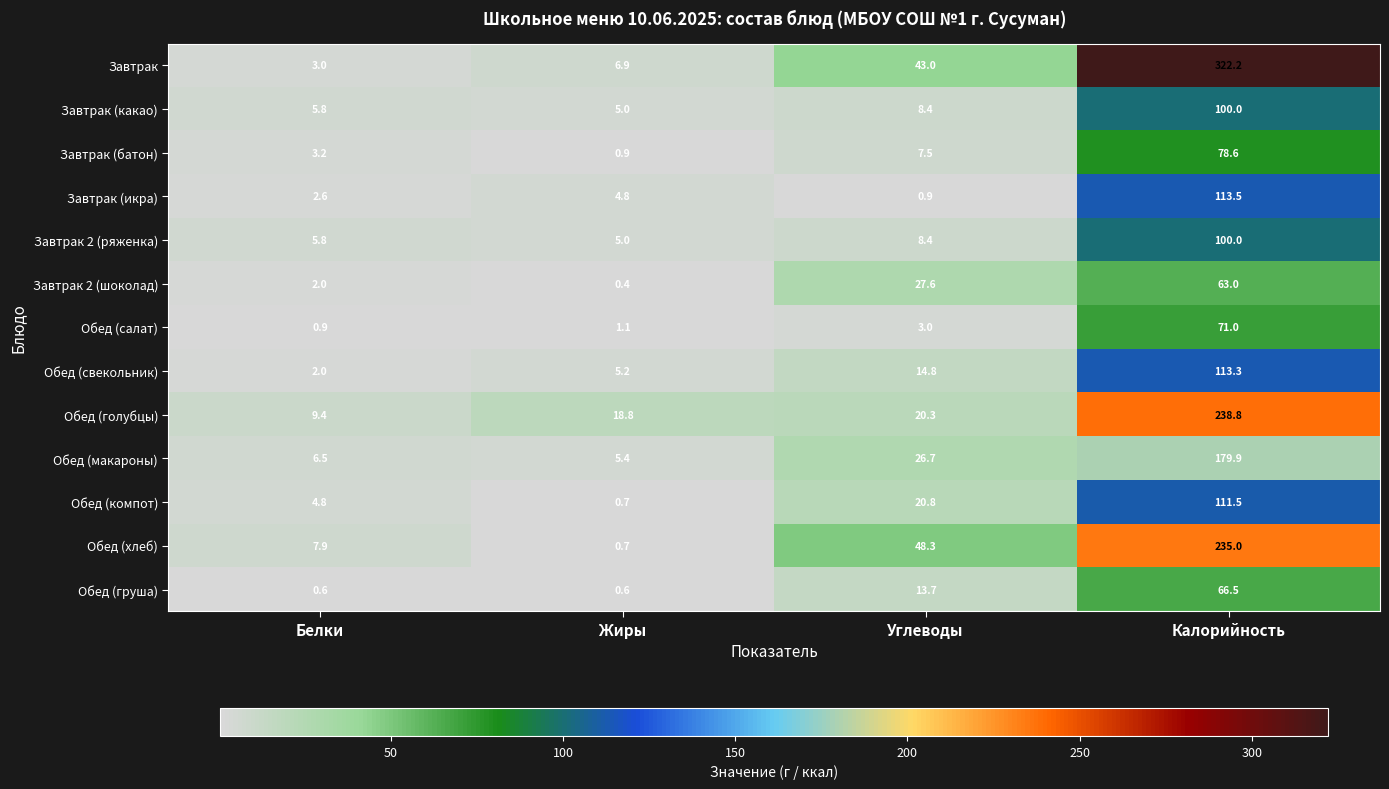

Between Белки and Жиры, which series saw the biggest shift?

Обед (голубцы)